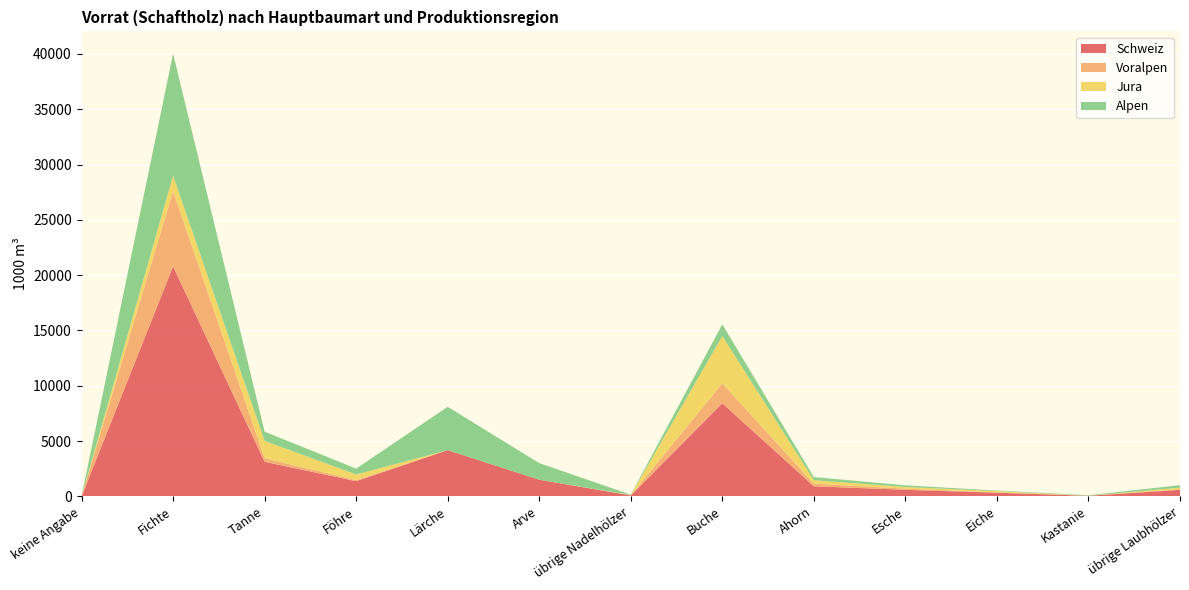

Reading left to right, list all the values displayed in this chart.

Schweiz: 0	20798	3125	1369	4177	1501	82	8416	911	590	326	48	585
Voralpen: 0	6803	321	103	0	0	3	1799	234	102	32	0	57
Jura: 0	1393	1567	503	0	0	31	4278	313	150	114	0	142
Alpen: 0	11044	835	532	3919	1501	33	1060	285	151	55	48	226